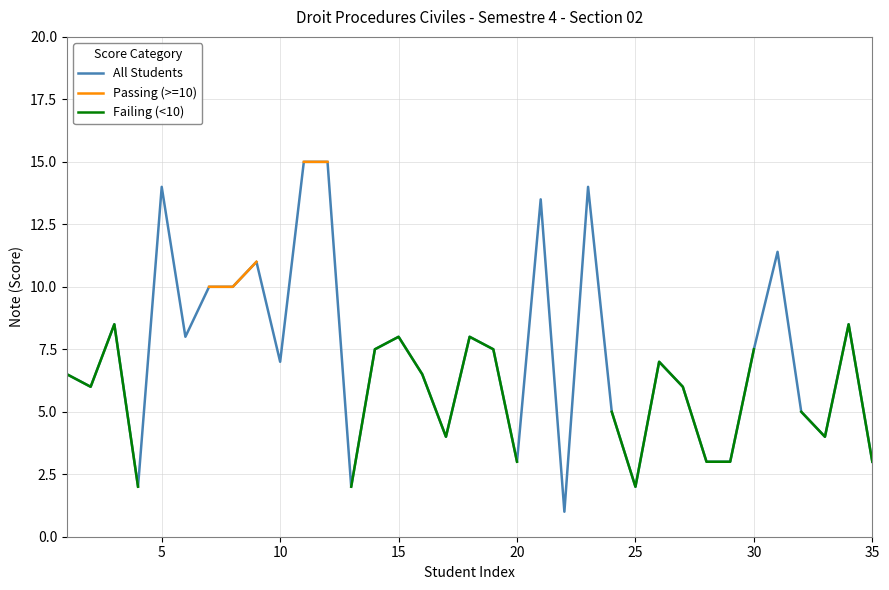

The value of All Students at 15 is 8.0. True or false?

True